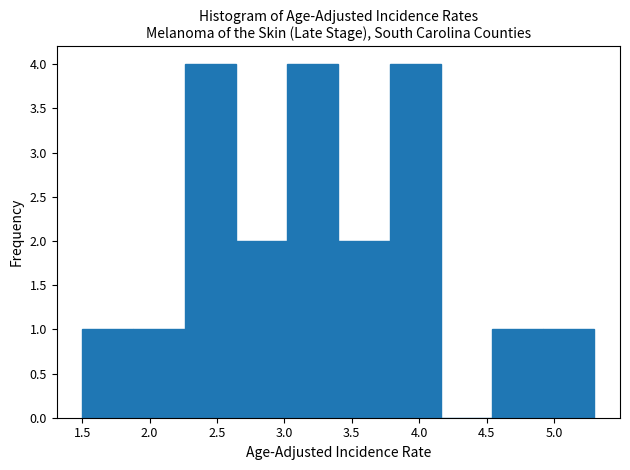

Reading left to right, list every bar in this chart as the range it spans on the x-axis followed by its height. Neither the bar edges nor the heights are printed on the chart, so give them approximately, as read against the axes.

1.50 to 1.88: 1
1.88 to 2.26: 1
2.26 to 2.64: 4
2.64 to 3.02: 2
3.02 to 3.40: 4
3.40 to 3.78: 2
3.78 to 4.16: 4
4.16 to 4.54: 0
4.54 to 4.92: 1
4.92 to 5.30: 1